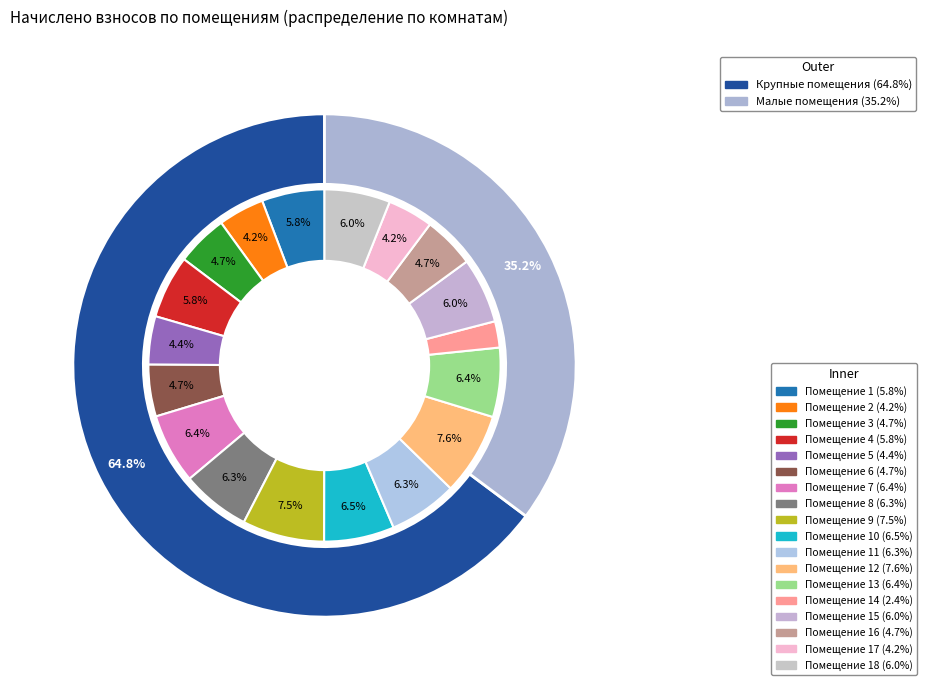

What percentage is the 18 slice, to the nearest percent?

6%